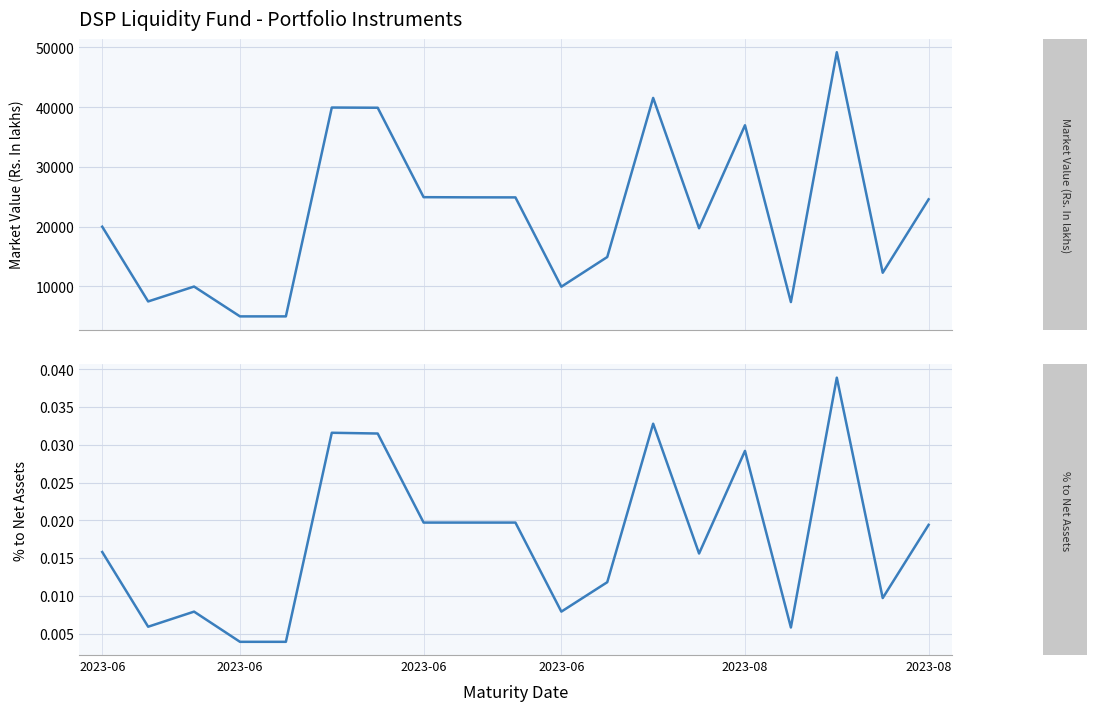

True or false: % to Net Assets has a value of 0.1 at 16.

False